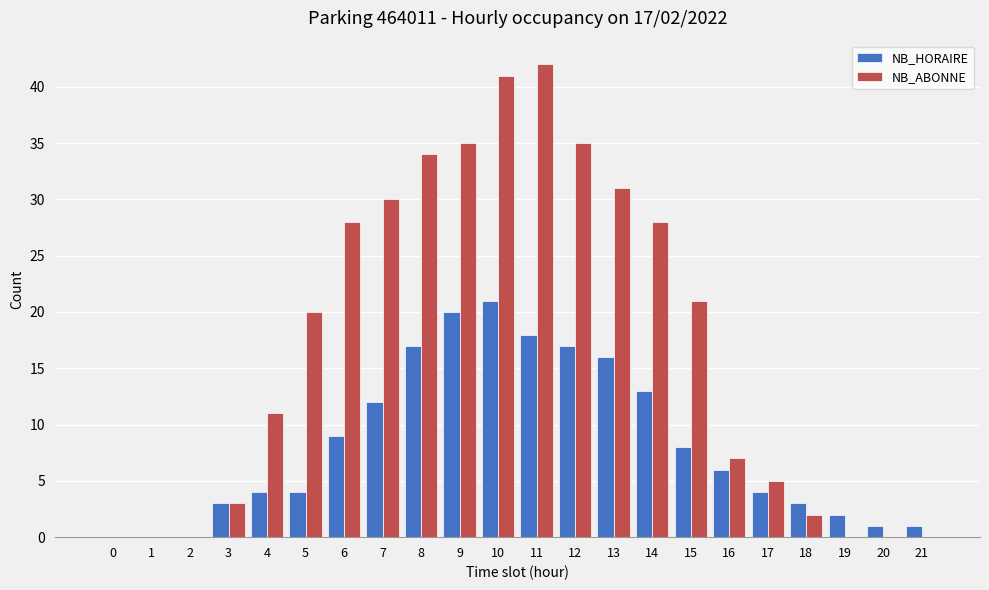

Is it true that NB_ABONNE equals 35 at 12?

True